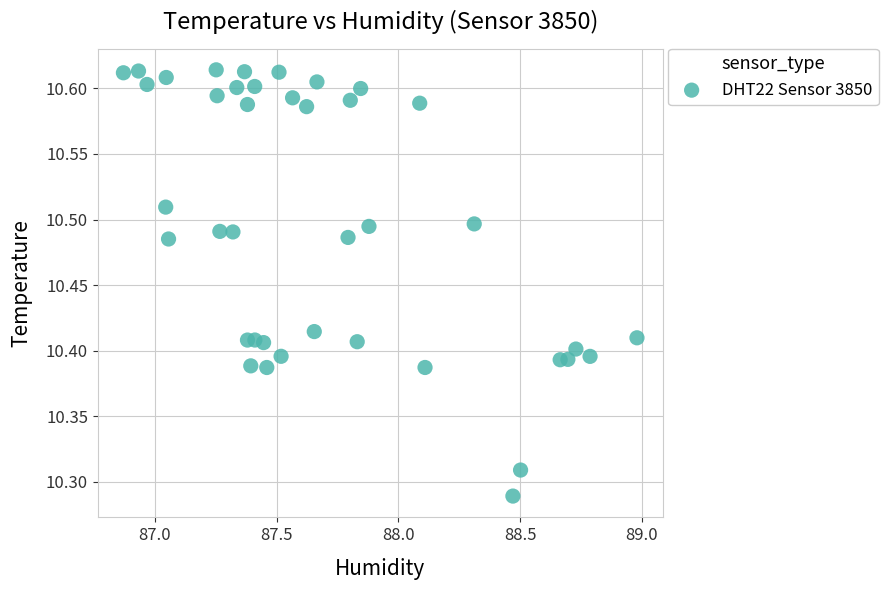

What is the range of Y values (max minus min)?

0.3